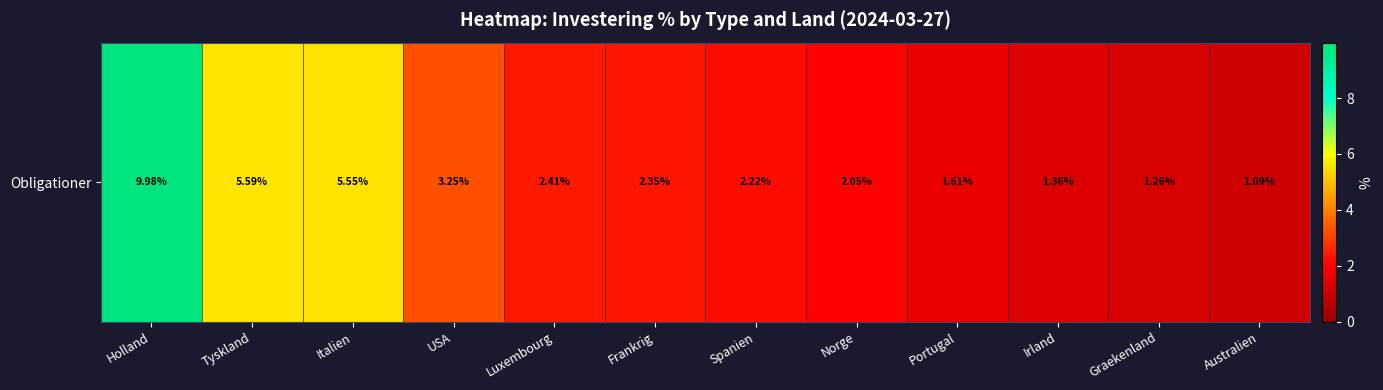

List the labels in order of value, smallest first.

Australien, Graekenland, Irland, Portugal, Norge, Spanien, Frankrig, Luxembourg, USA, Italien, Tyskland, Holland